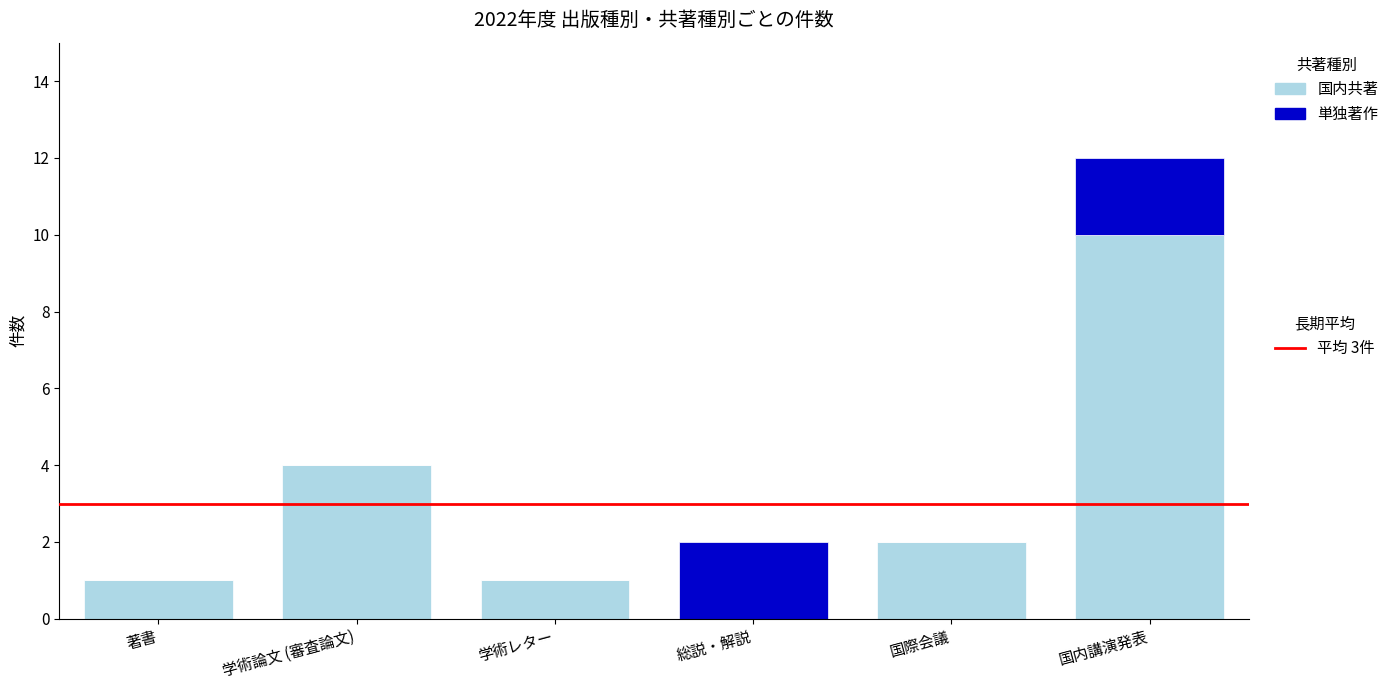

At which category is the sum across all series the highest?

国内講演発表